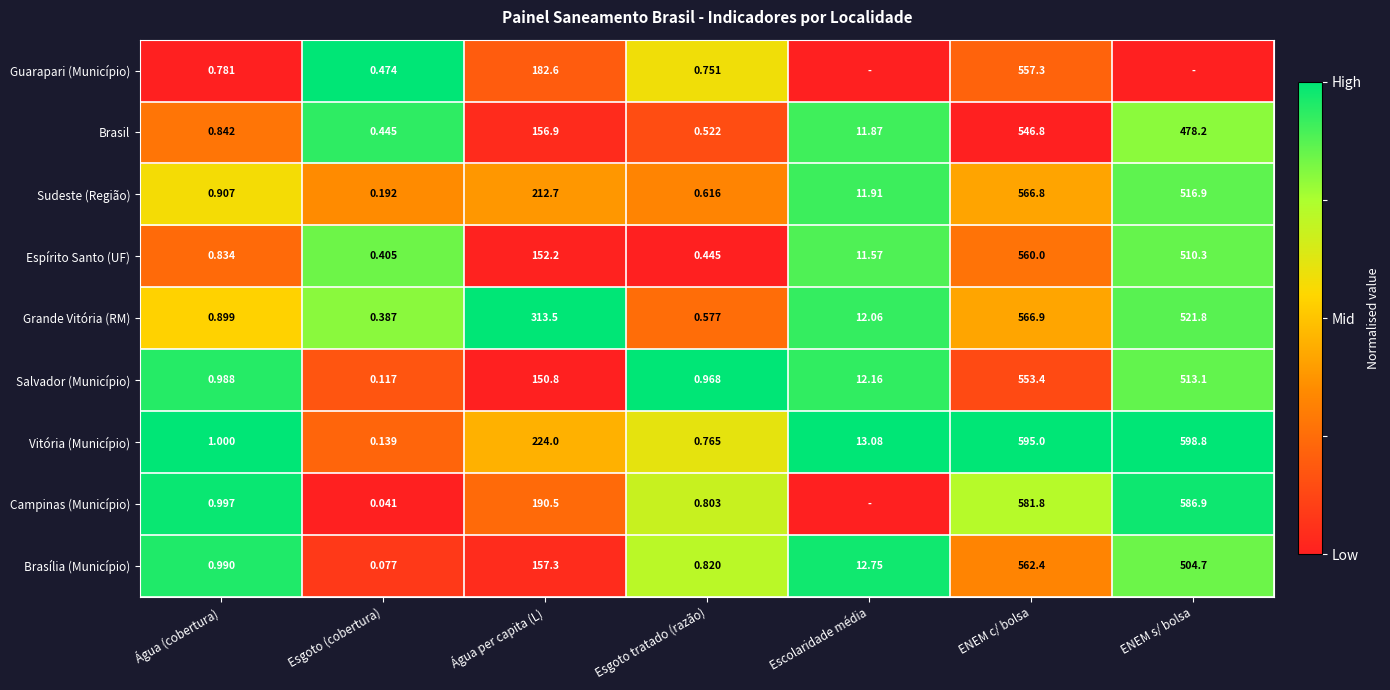

Is the value of Guarapari (Município) at Esgoto (cobertura) greater than the value of Salvador (Município) at Água per capita (L)?

No